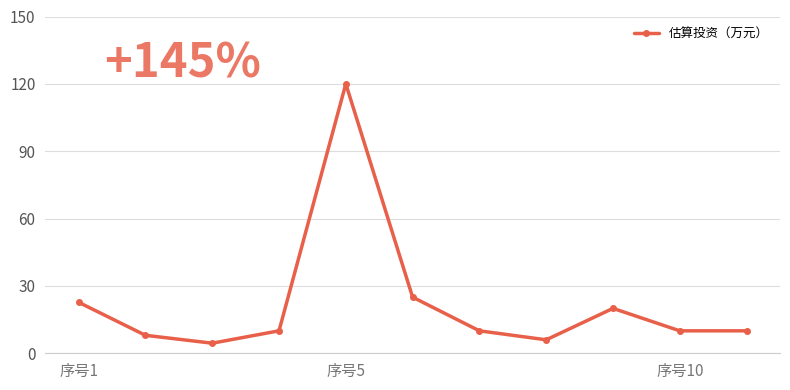

How many points are higher than both their immediate neighbors (excluding endpoints)?

2